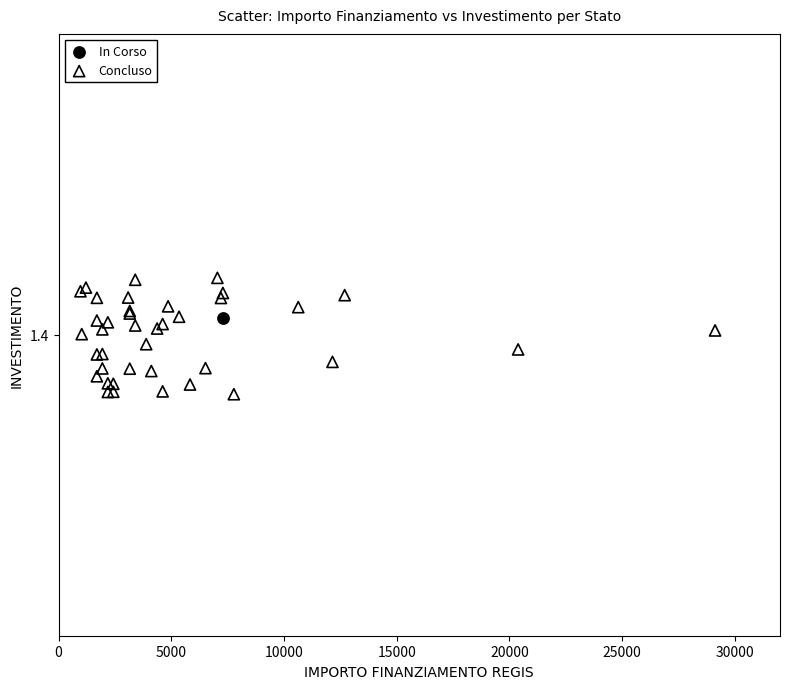

What are all the series names shown in the legend?

In Corso, Concluso